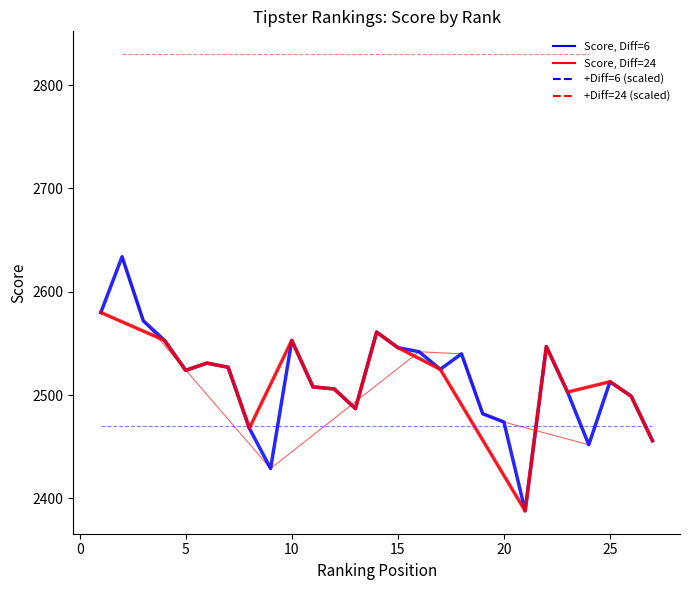

Does the chart display data point markers on the line(s)?

No